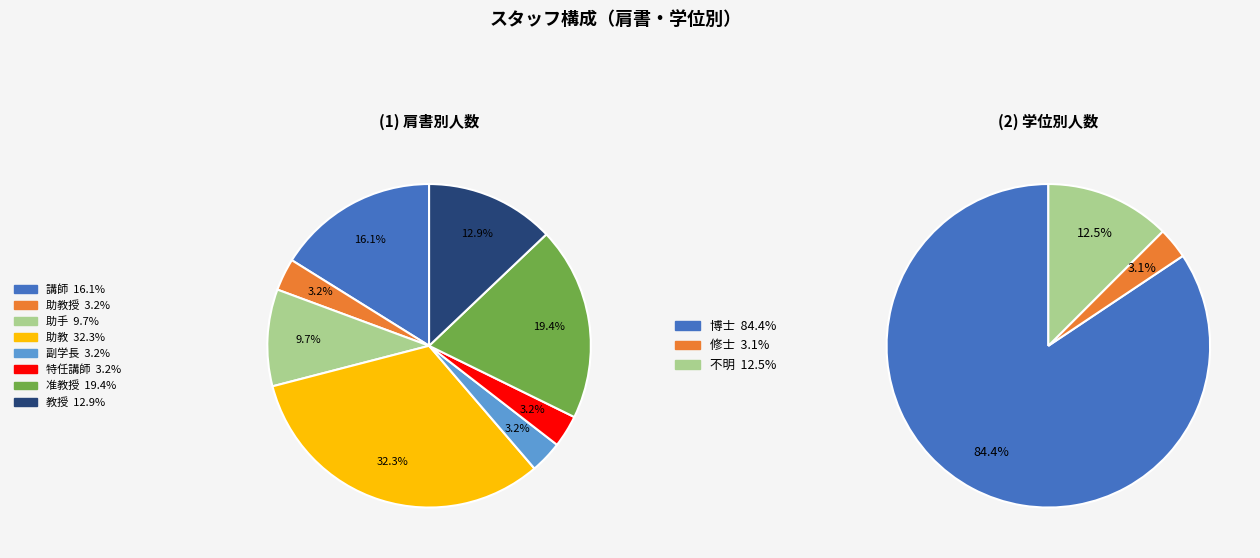

To the nearest percent, what is the difference between the largest and smallest slice percentages?

29%